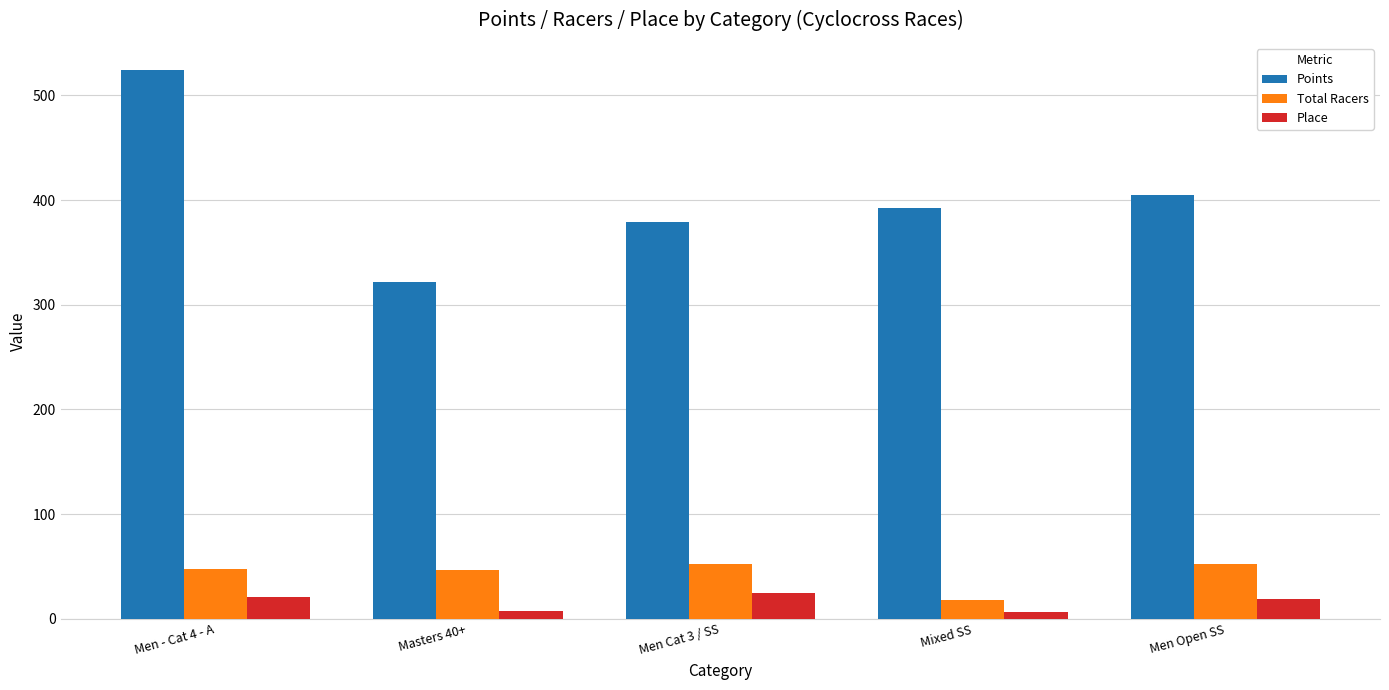

What is the label of the 1st bar from the left?

Men - Cat 4 - A